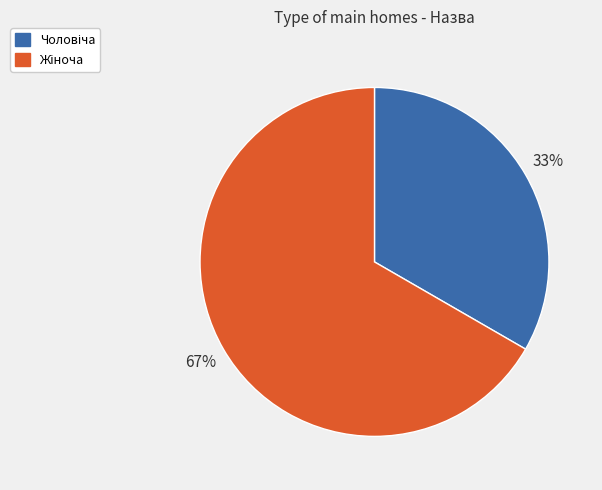

To the nearest percent, what is the average slice percentage?

50%